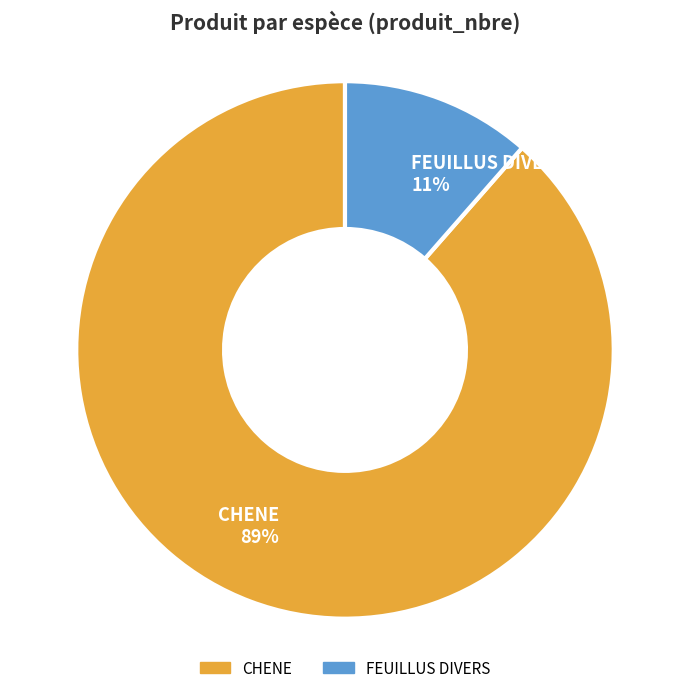

True or false: FEUILLUS DIVERS accounts for 11% of the total.

True